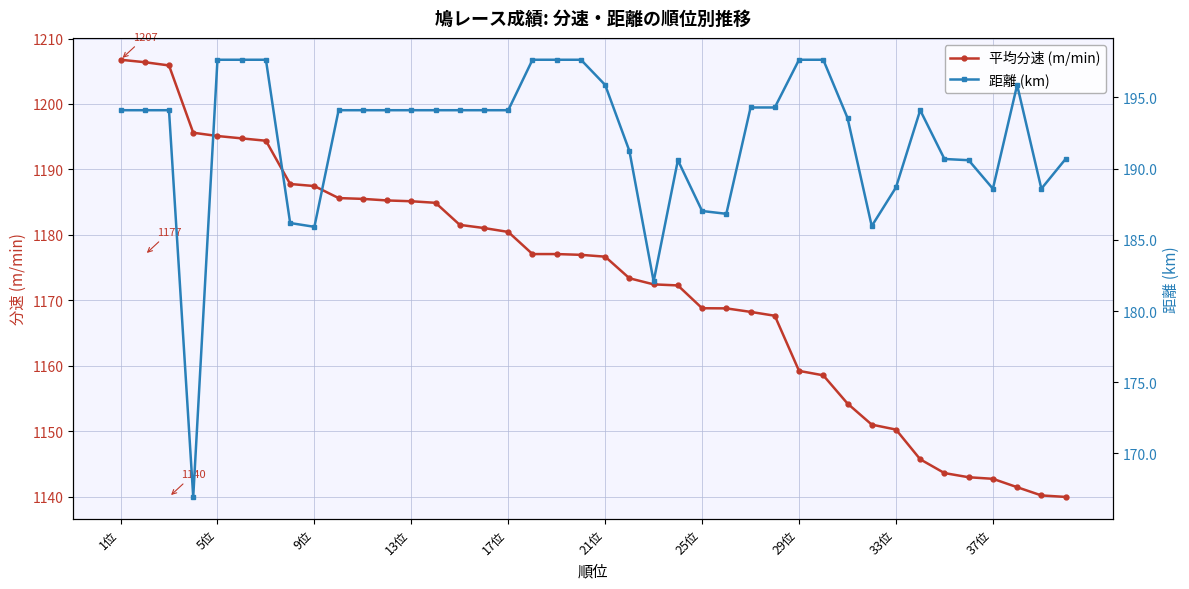

List the series in order of their overall mean, lowest first.

距離 (km), 平均分速 (m/min)